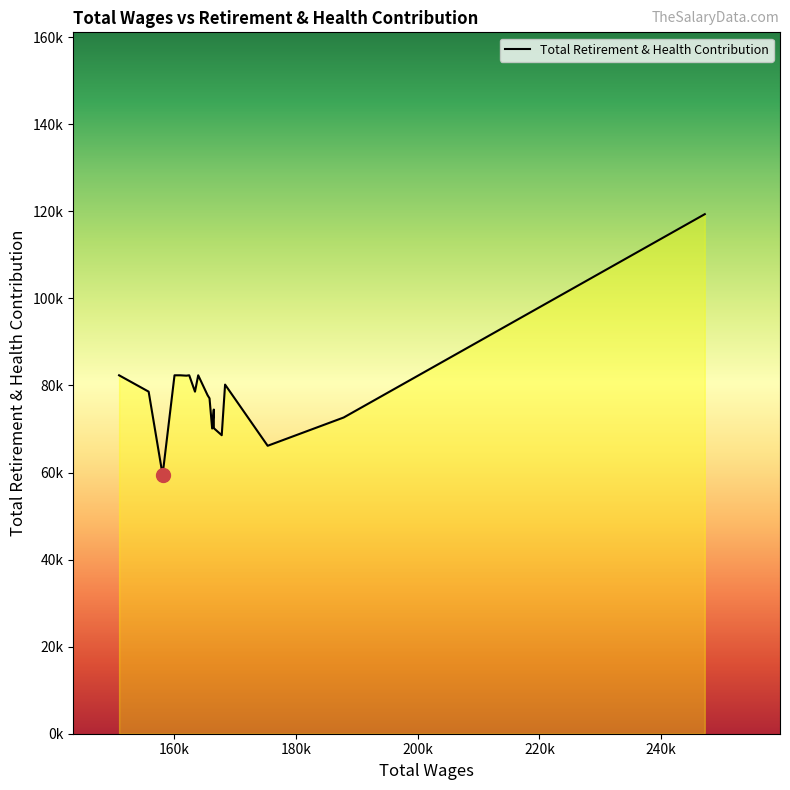

Does the chart have visible grid lines?

No